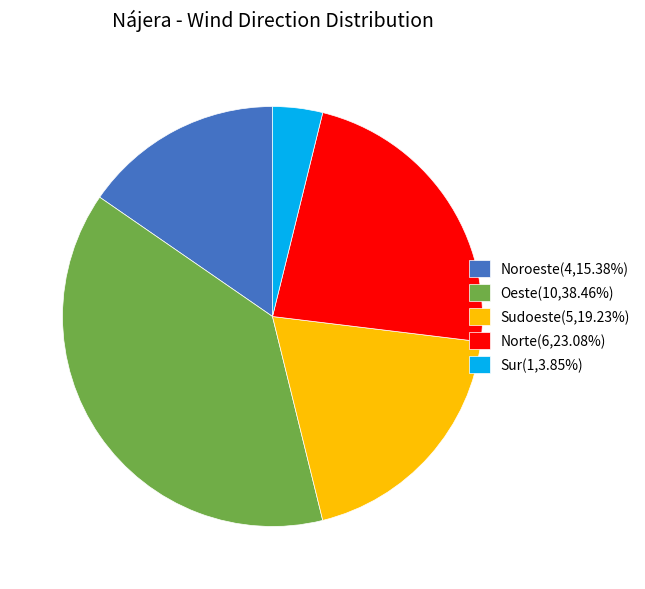

Does Sur(1,3.85%) account for over 50% of the chart?

No